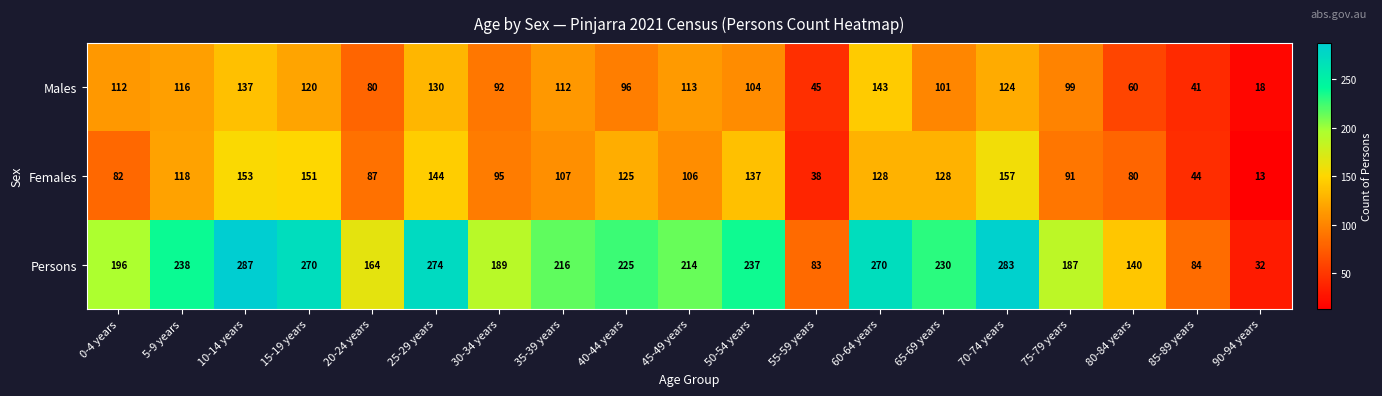

At how many categories does at least one series exceed 109?

16